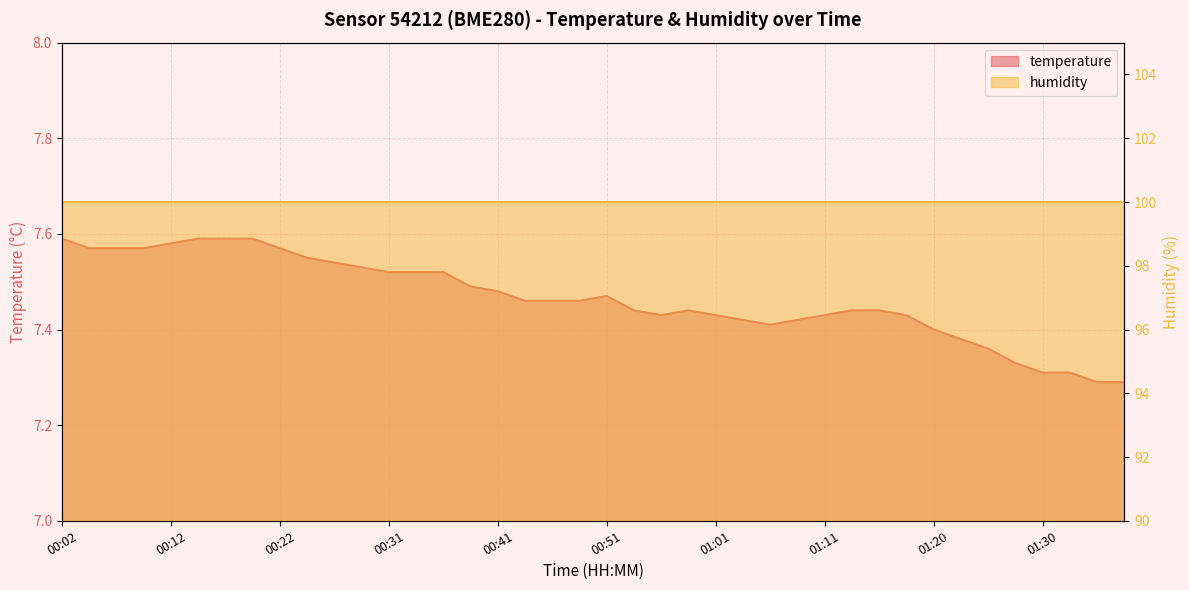

What is the label of the 27th point from the right?

00:34